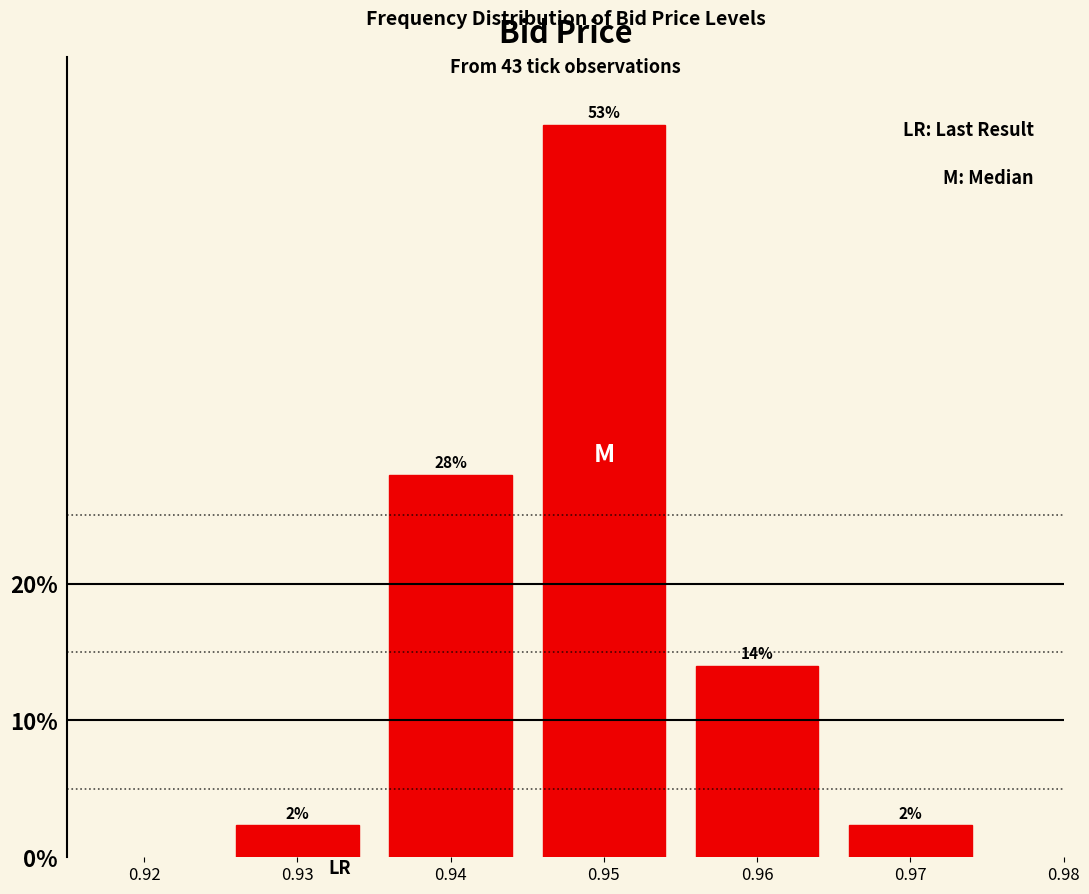

Does the chart contain any negative values?

No